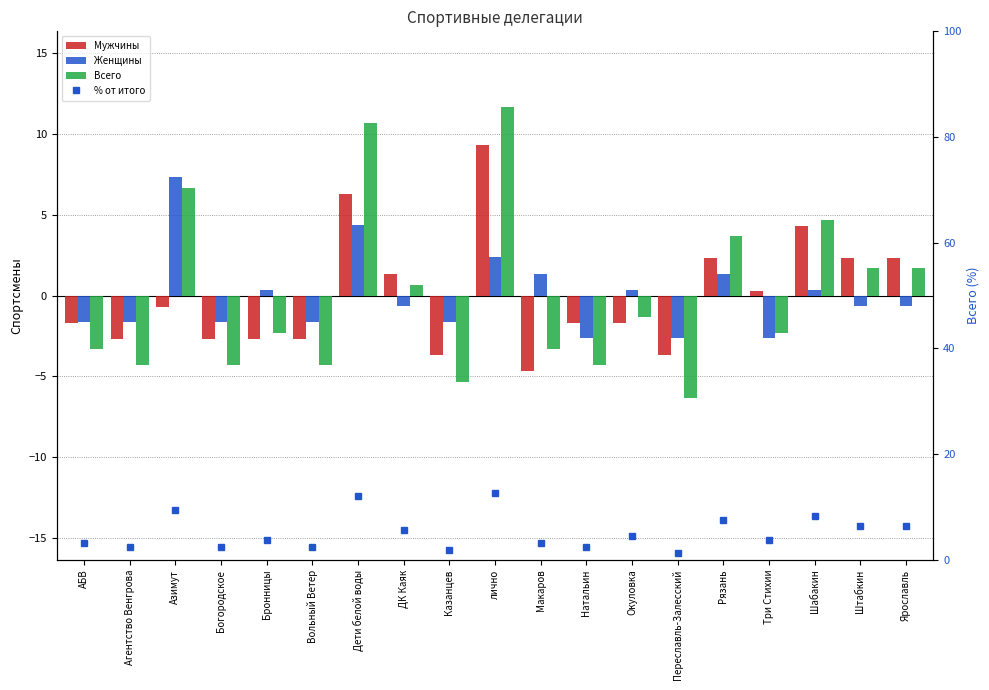

Which category has the highest value in the Всего series?

лично